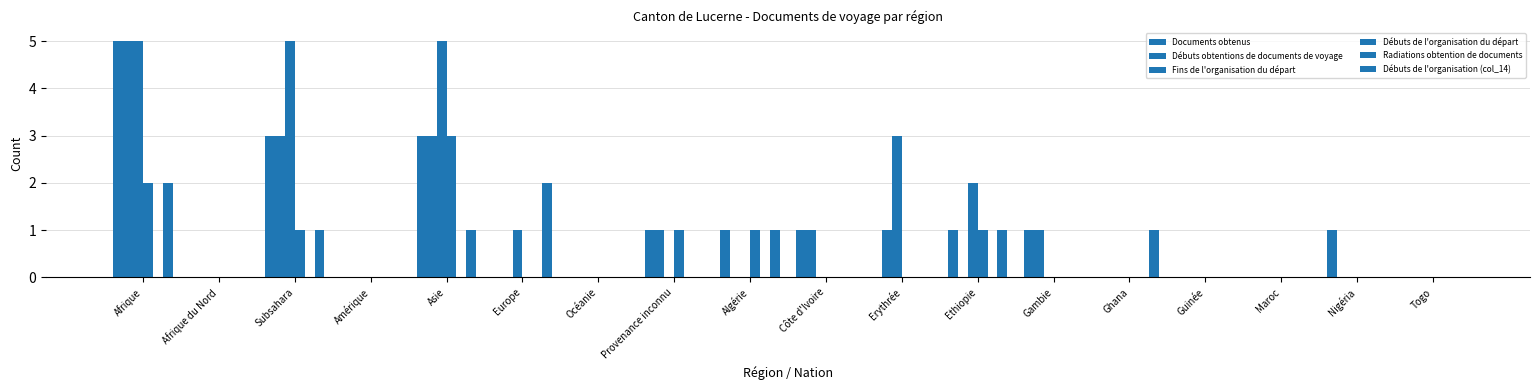

What is the maximum value for Débuts de l'organisation (col_14)?

2